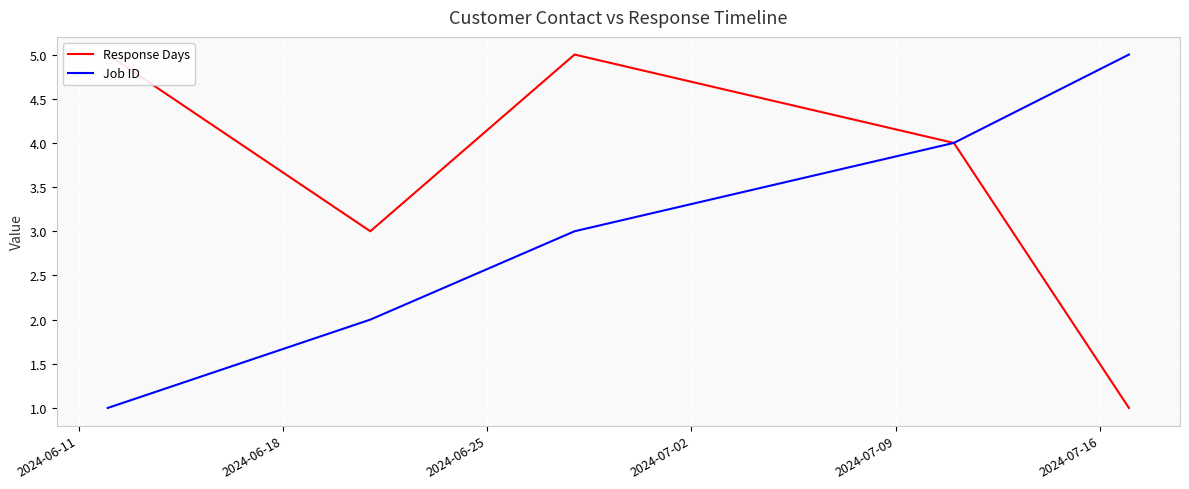

True or false: Response Days has more than 0 points higher than both neighbors.

True